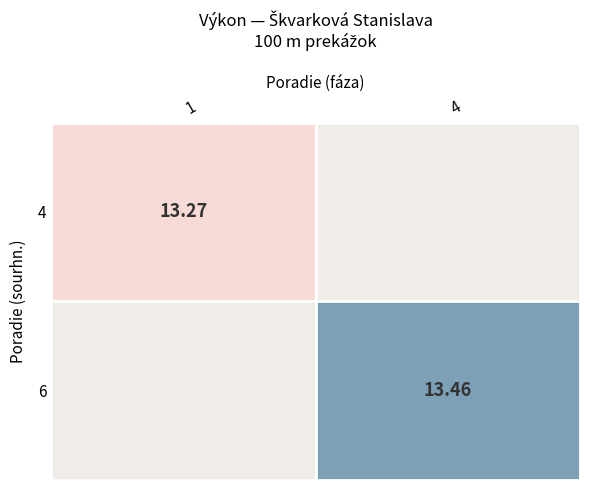

How many distinct data groups are displayed?

2